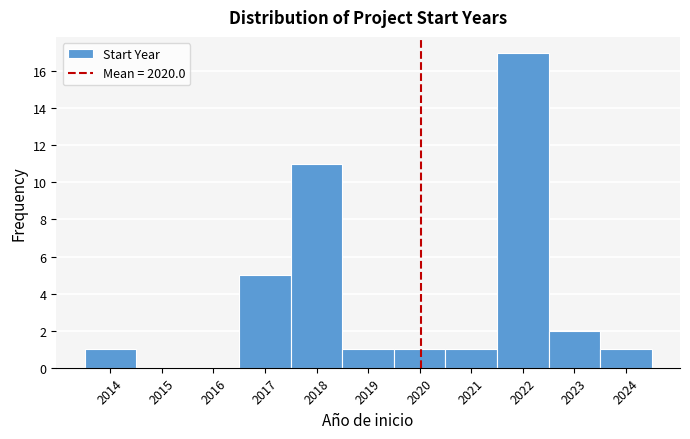

Which range on the x-axis has the tallest bar?

2021.5 to 2022.5